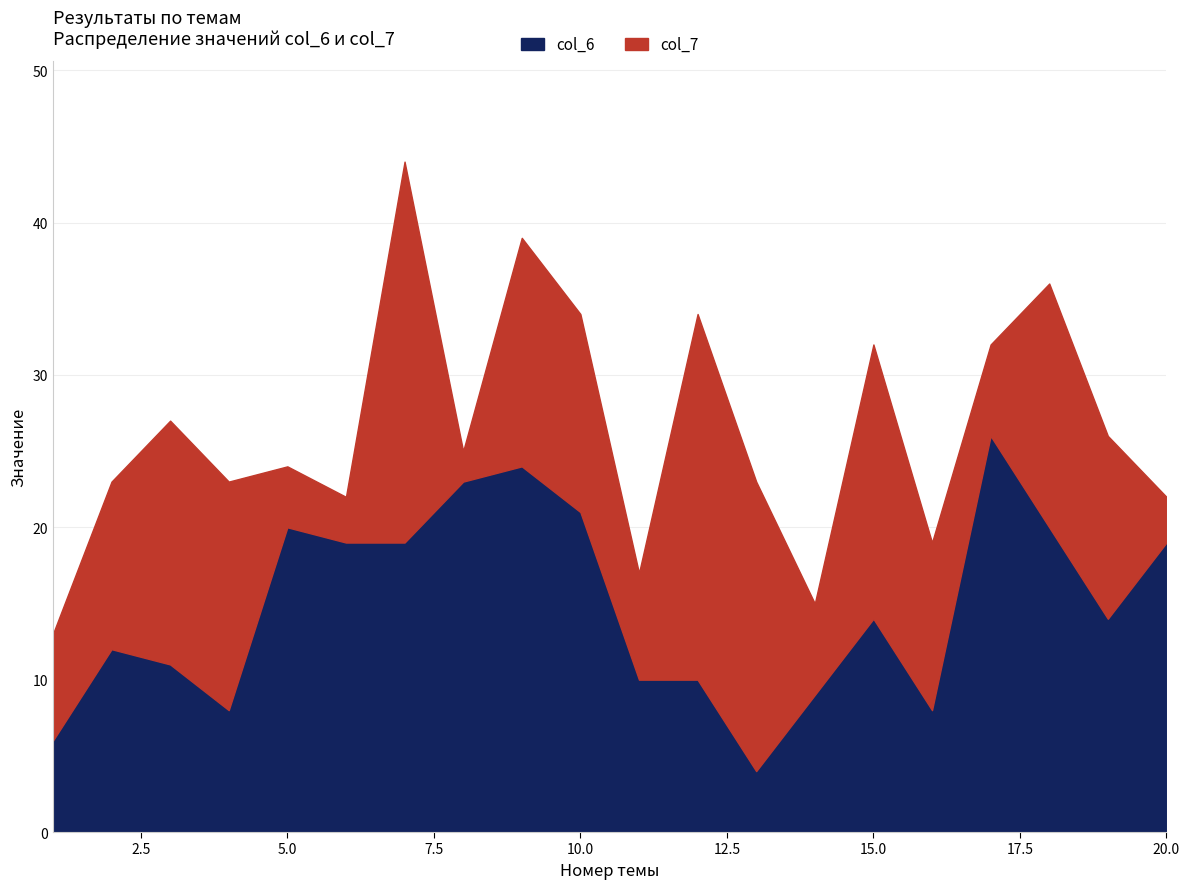

List the labels in order of value, largest first.

17, 9, 8, 10, 5, 18, 6, 7, 20, 15, 19, 2, 3, 11, 12, 14, 4, 16, 1, 13